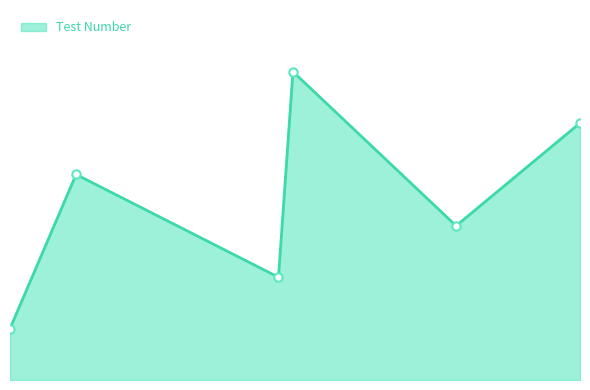

True or false: the data has more than 2 interior local peaks.

False